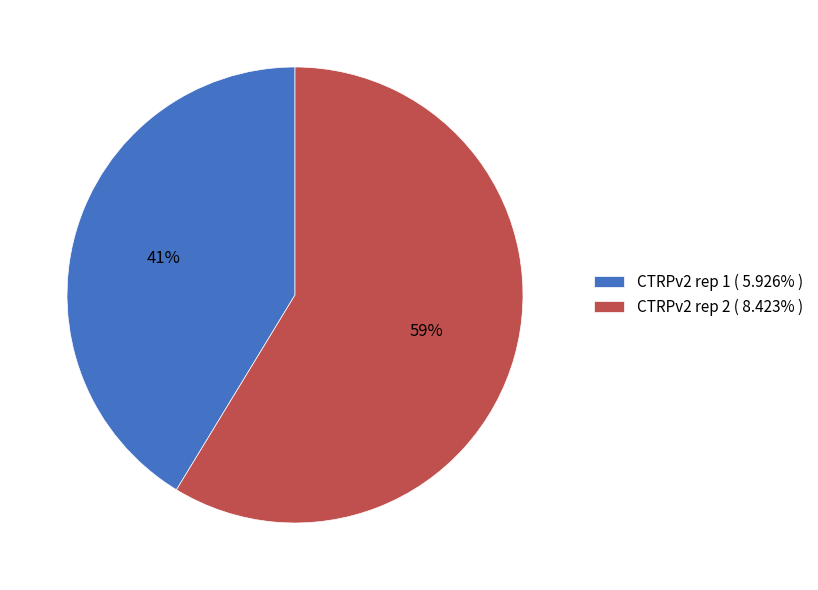

To the nearest percent, what is the combined percentage of CTRPv2 rep 1 and CTRPv2 rep 2?

100%